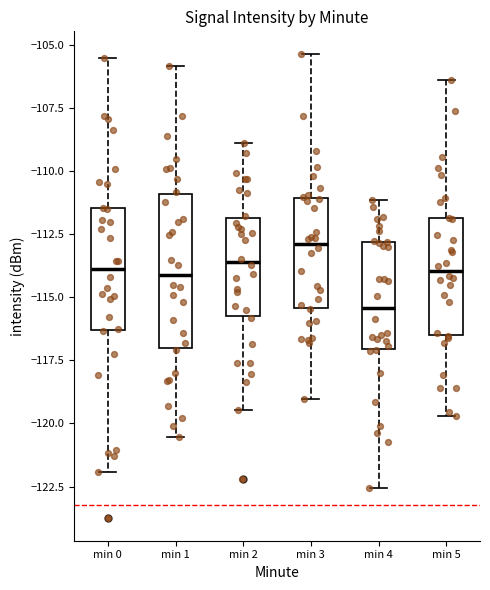

Comparing the boxes themselves (not the whiskers), which one is the tallest?

min 1